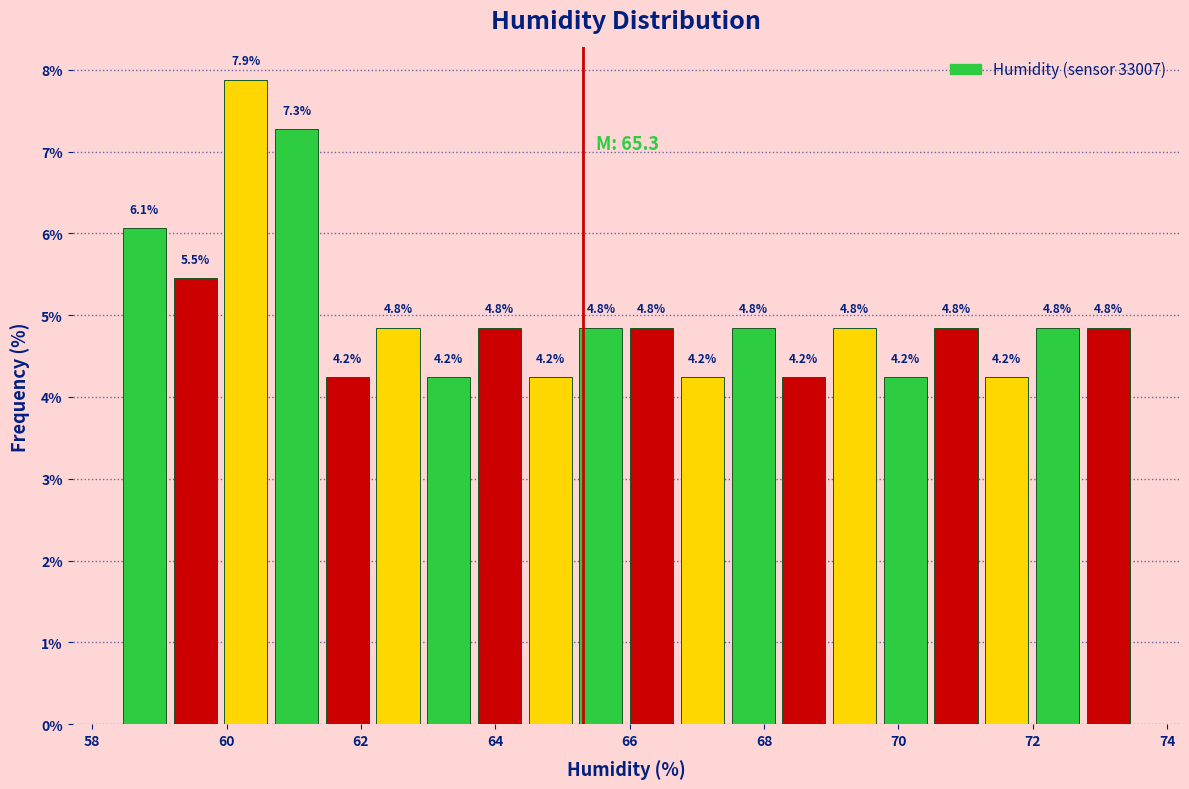

Around what value on the x-axis is the tallest bar? Give the approximate position of its centre, as read against the axis.

60.2